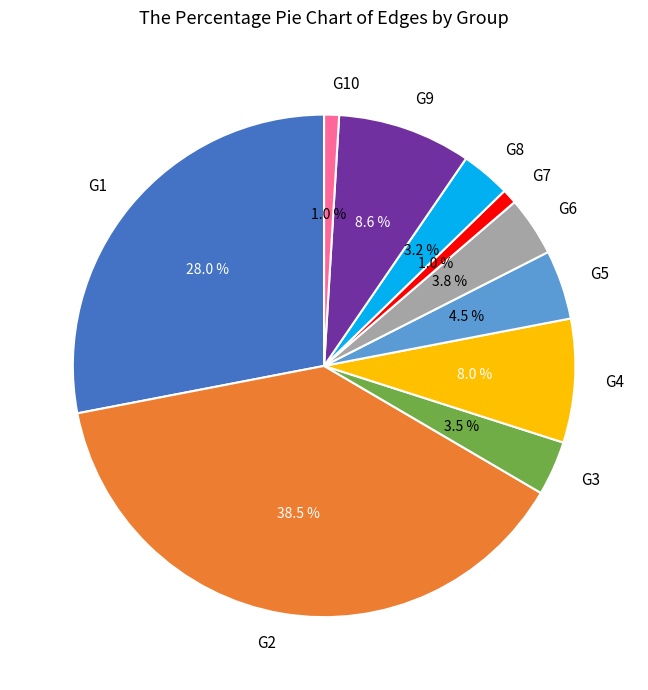

To the nearest percent, what portion does G10 represent?

1%